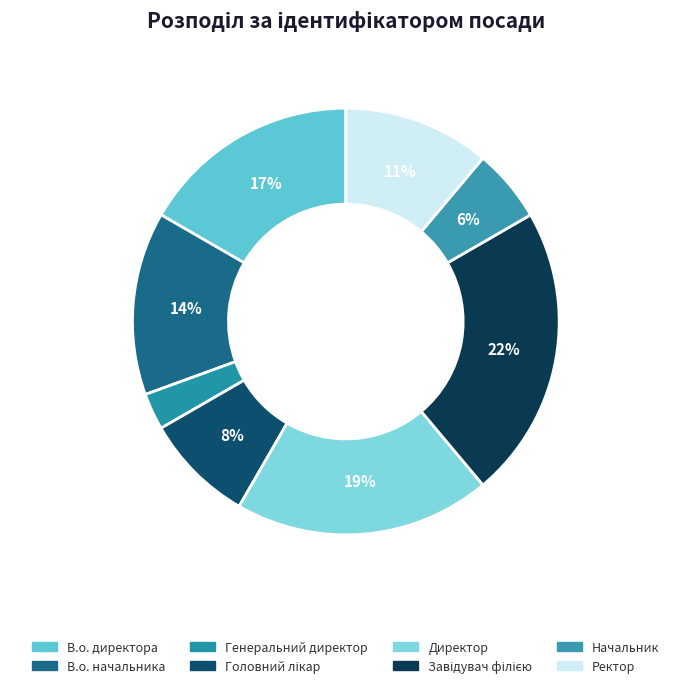

Is it true that Генеральний директор is 3% of the pie?

True